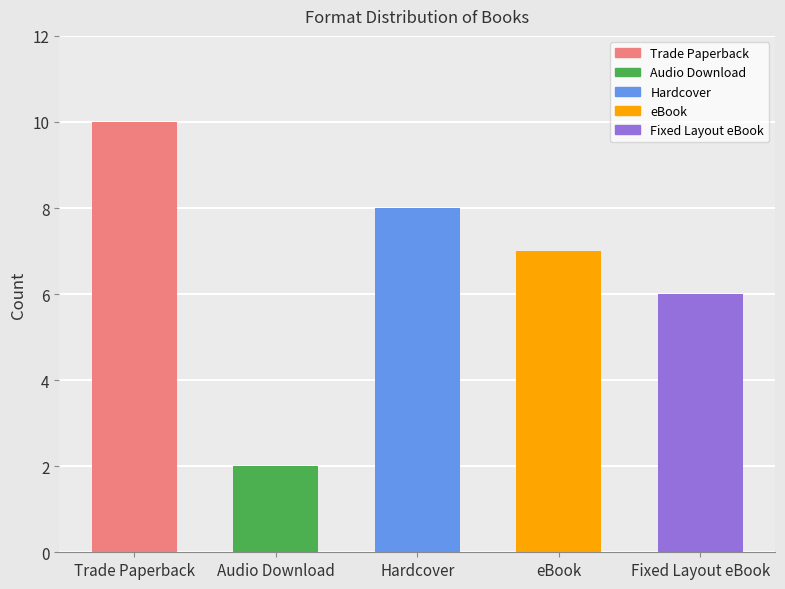

Reading right to left, what are all the values shown in this chart?

6	7	8	2	10